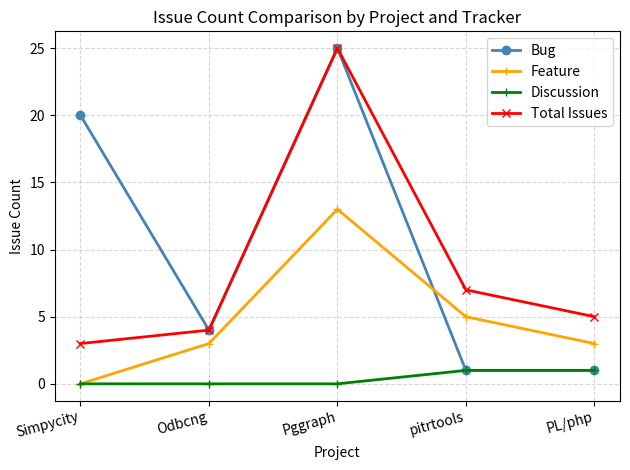

Is it true that Bug equals 20 at Simpycity?

True